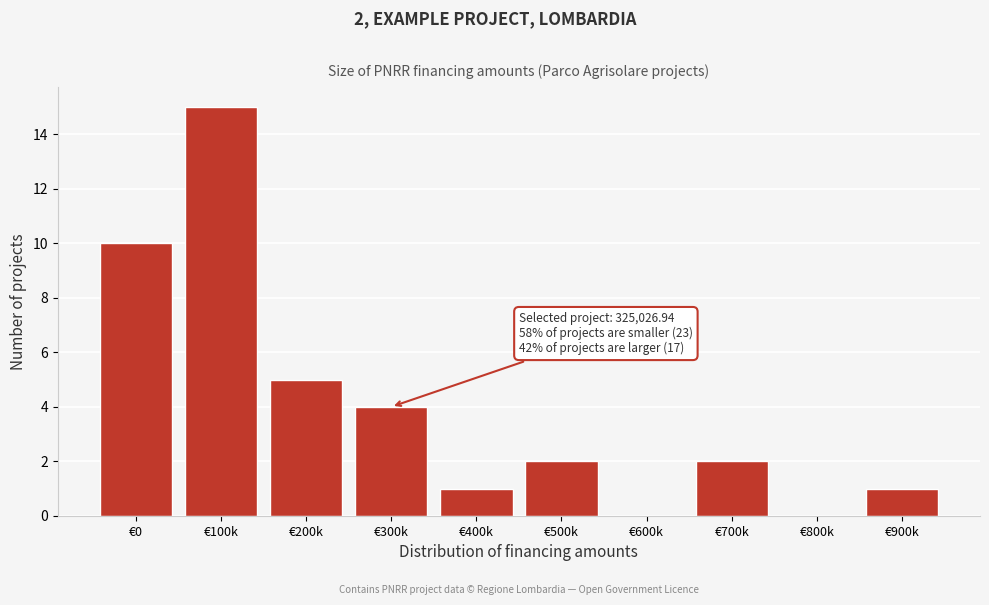

Reading left to right, transcribe all the data shown in this chart.

€0=10	€100k=15	€200k=5	€300k=4	€400k=1	€500k=2	€600k=0	€700k=2	€800k=0	€900k=1